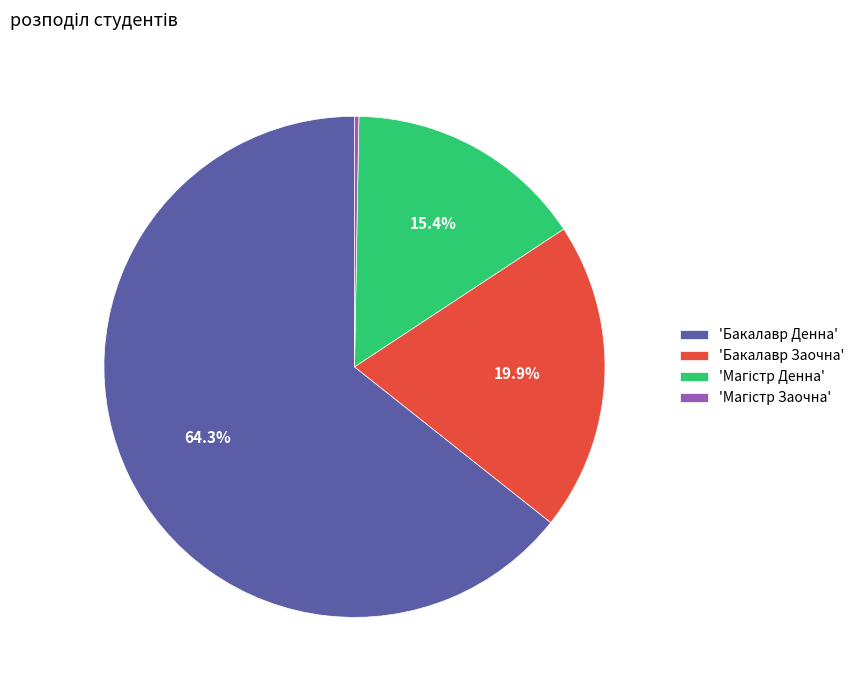

Which slice is the largest?

'Бакалавр Денна'